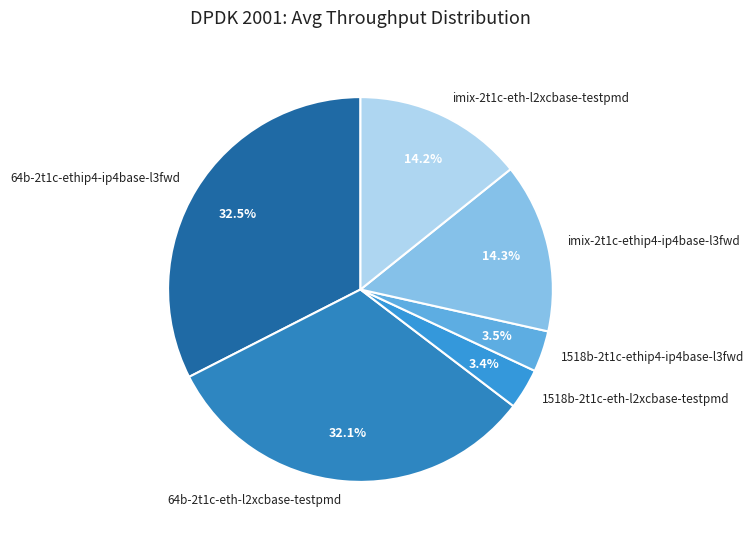

To the nearest percent, what is the average slice percentage?

17%